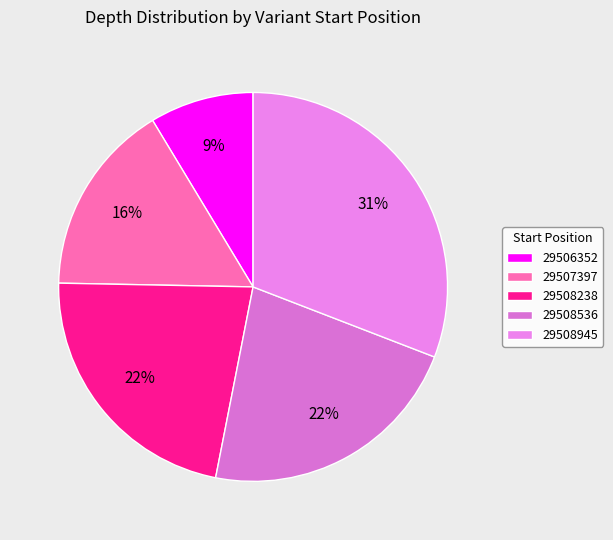

Is 29508945 the majority of the pie?

No